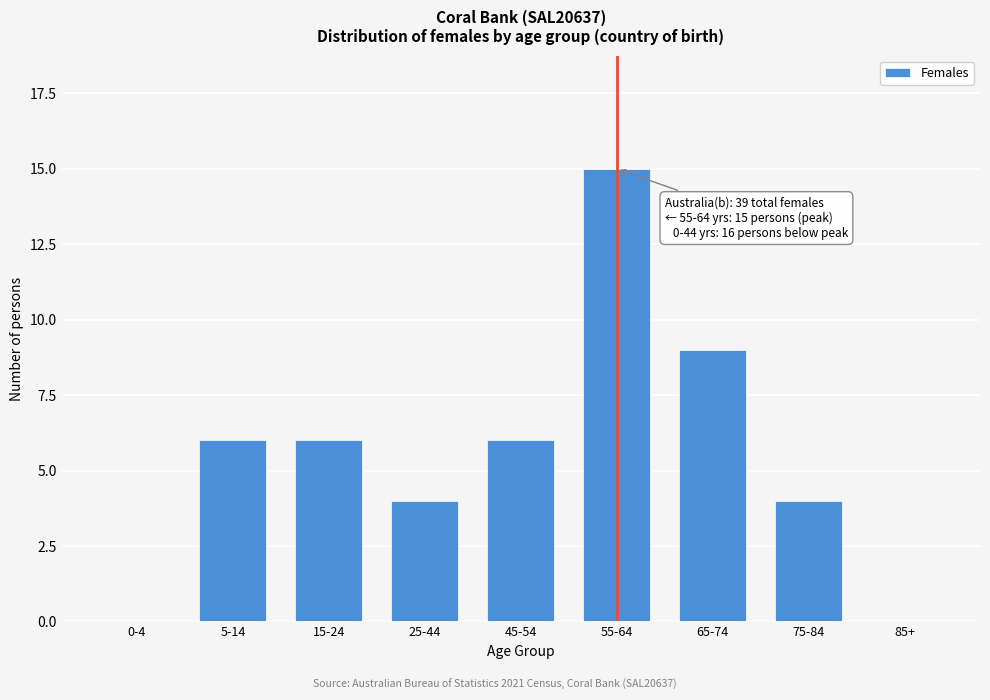

Reading left to right, list all the values displayed in this chart.

0-4=0	5-14=6	15-24=6	25-44=4	45-54=6	55-64=15	65-74=9	75-84=4	85+=0